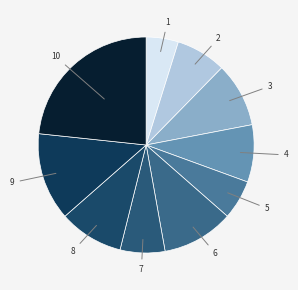

How many slices are in this pie chart?

10